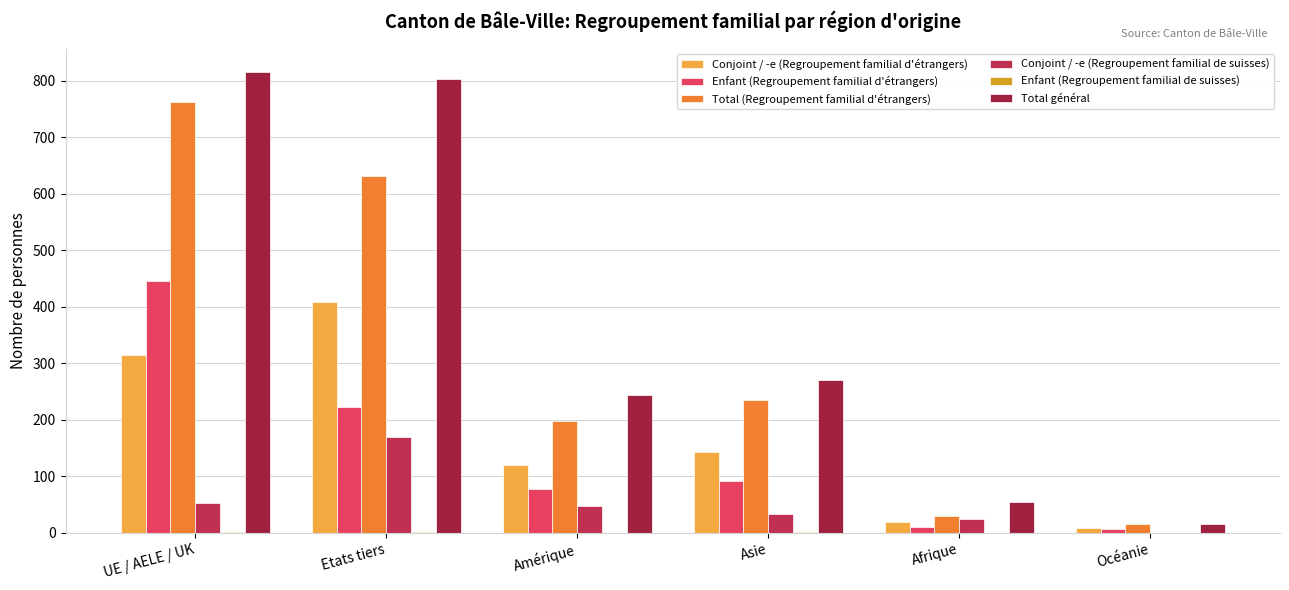

How many groups of bars are there?

6